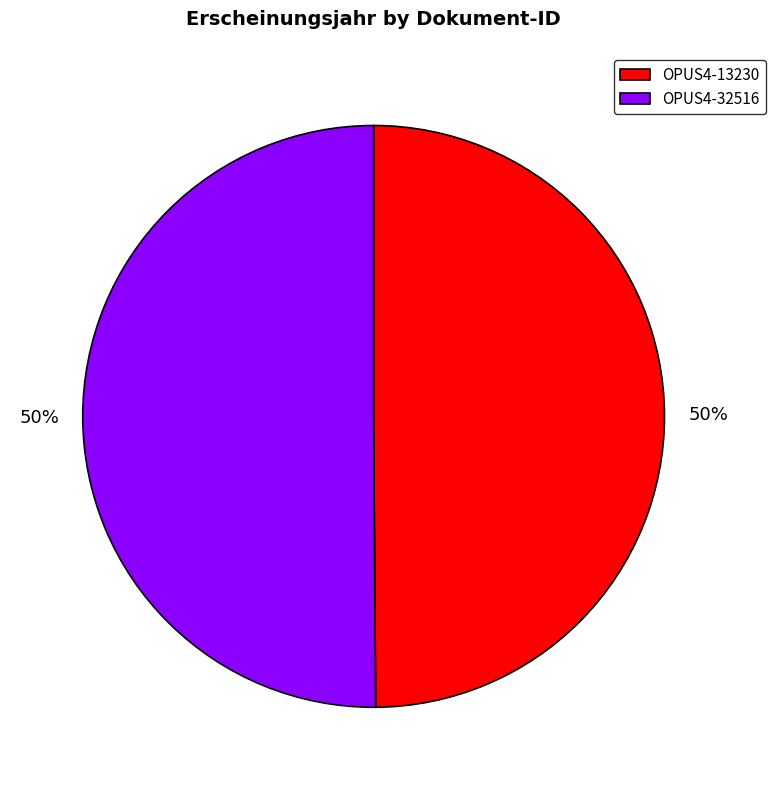

What percentage is the OPUS4-13230 slice, to the nearest percent?

50%